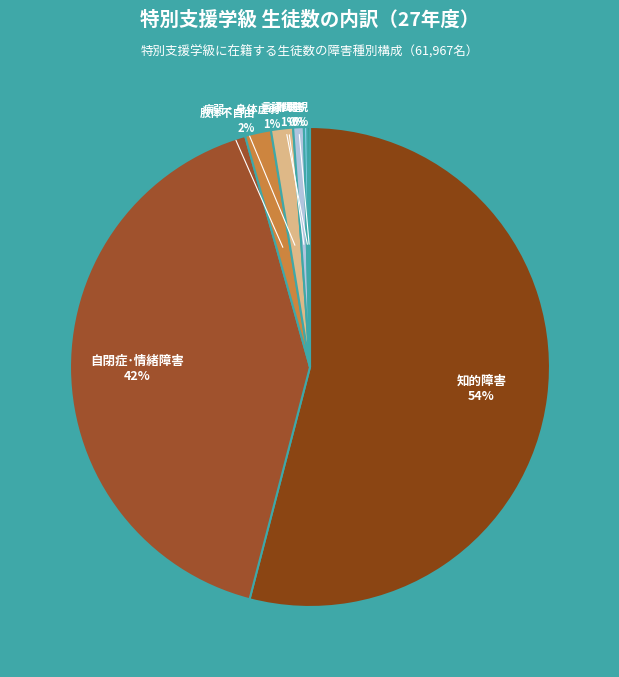

Is 知的障害 the majority of the pie?

Yes